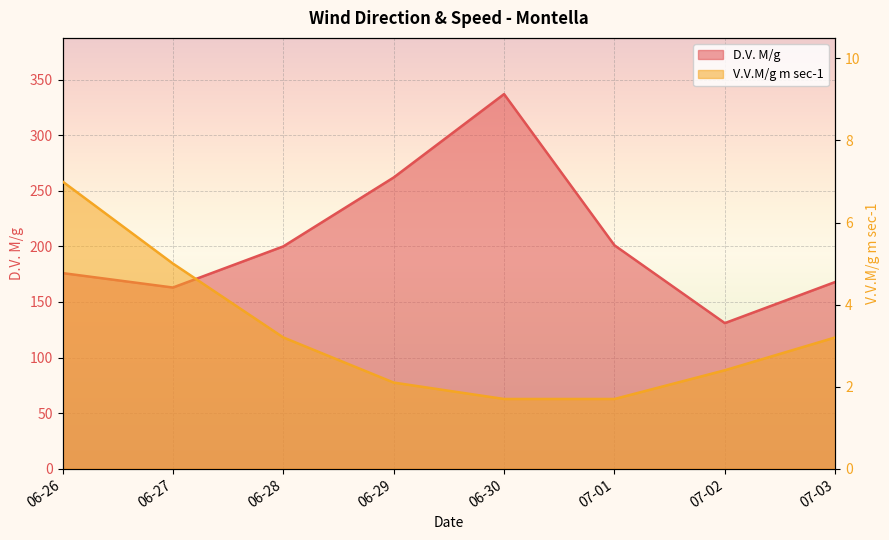

Where is the first local maximum for D.V. M/g?

06-30